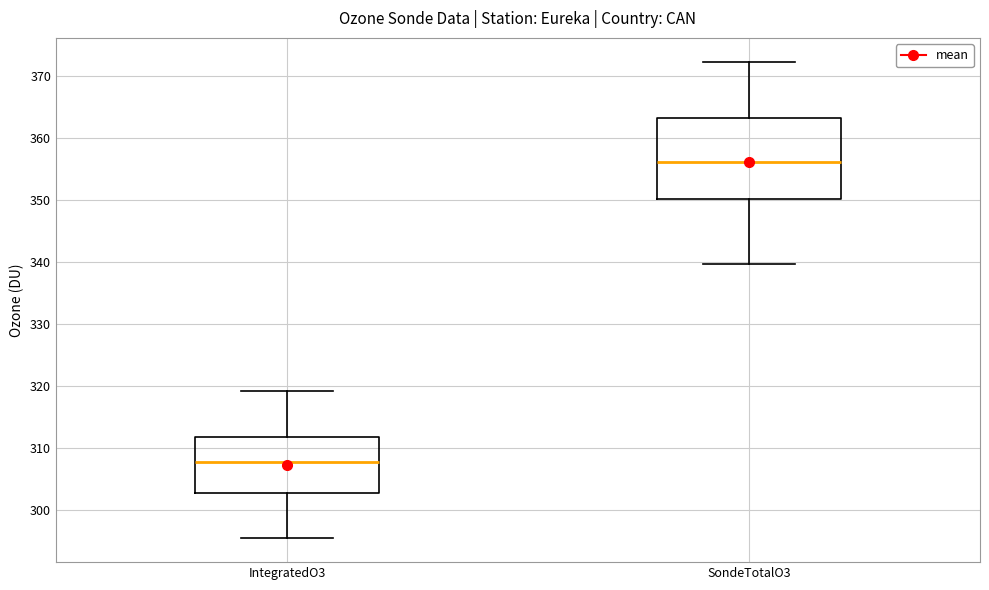

Reading left to right, read every box against the y-axis: the position of its median line, the range the box covers, and the ends of its whiskers. The values are not printed on the chart, so give them approximately, as read against the axis.

IntegratedO3: median 308, box 303 to 312, whiskers 295 to 319
SondeTotalO3: median 356, box 350 to 363, whiskers 340 to 372